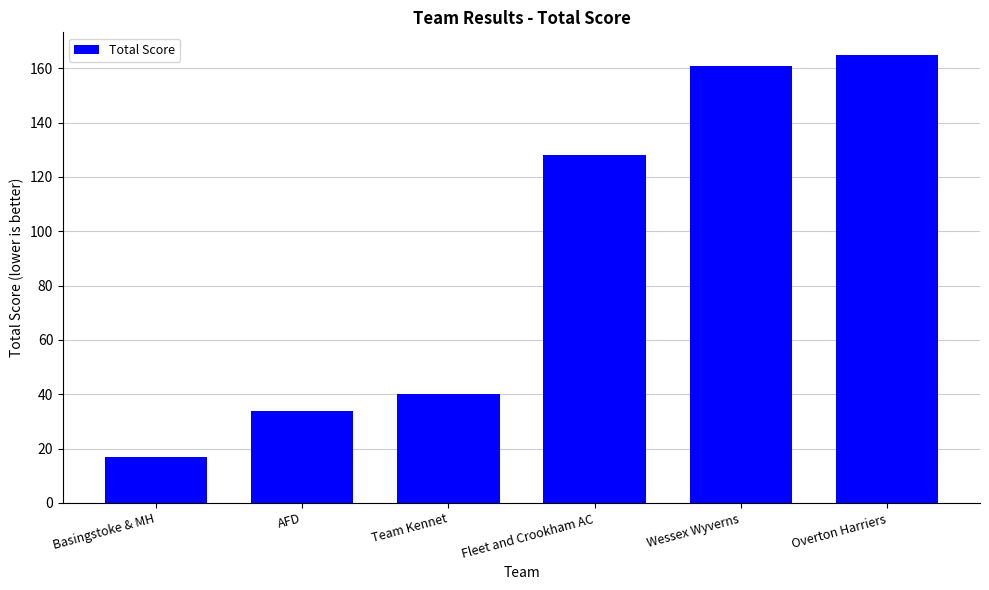

What is the sum of all values?

545